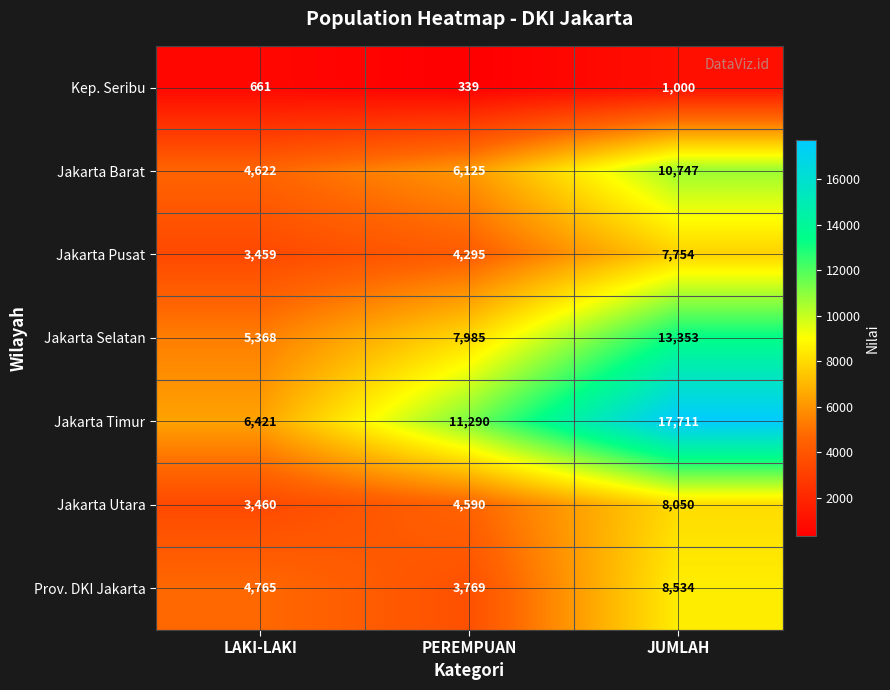

What is the average value of the Prov. DKI Jakarta series?

5689